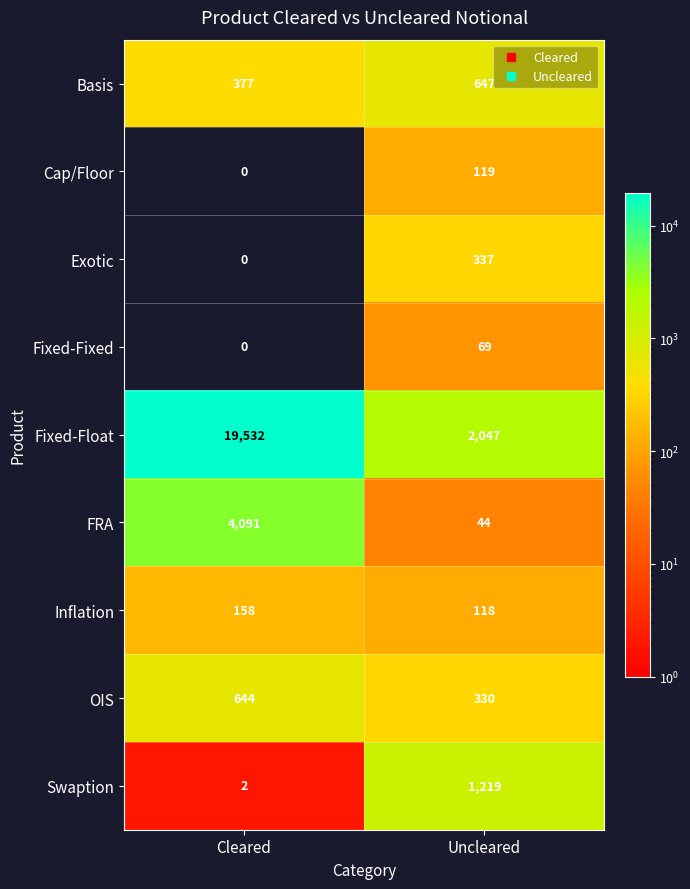

Which series has the largest total across all categories?

Fixed-Float